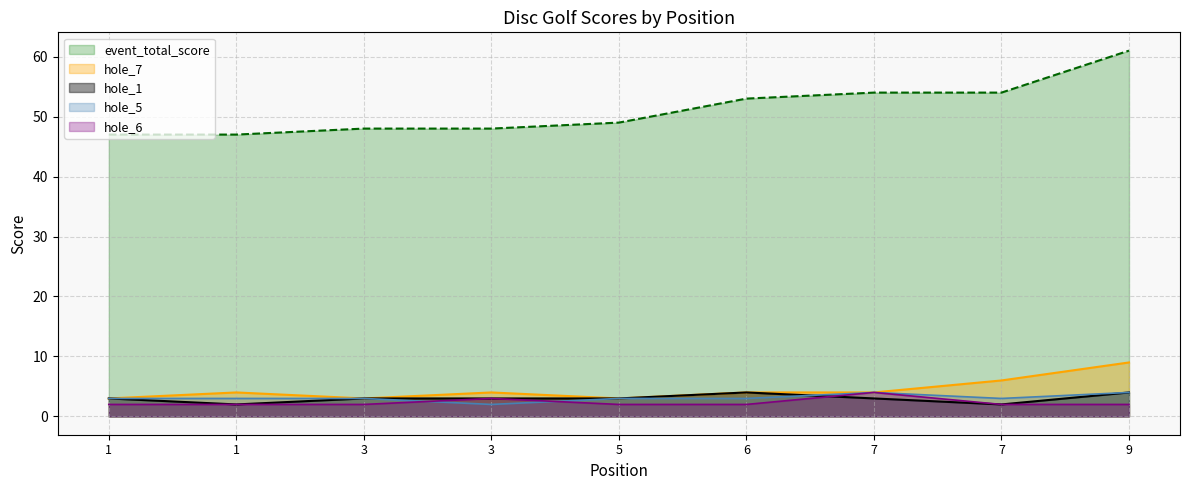

In hole_7, how many points are lower than both neighbors (excluding endpoints)?

2